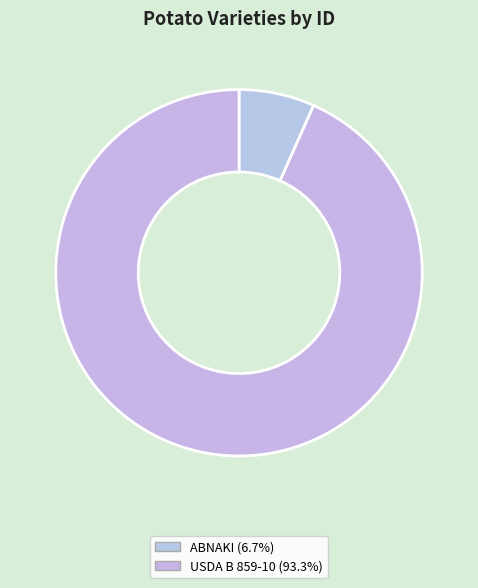

How many segments does this pie chart have?

2